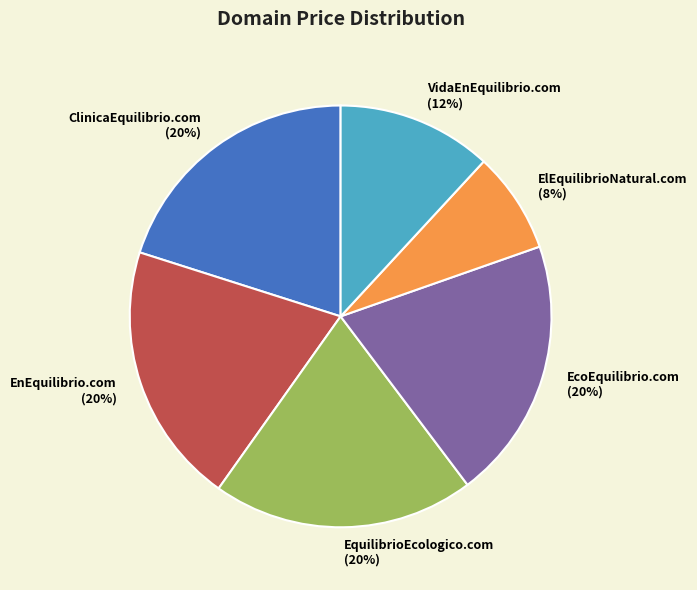

To the nearest percent, what is the combined percentage of ElEquilibrioNatural.com and EnEquilibrio.com?

28%